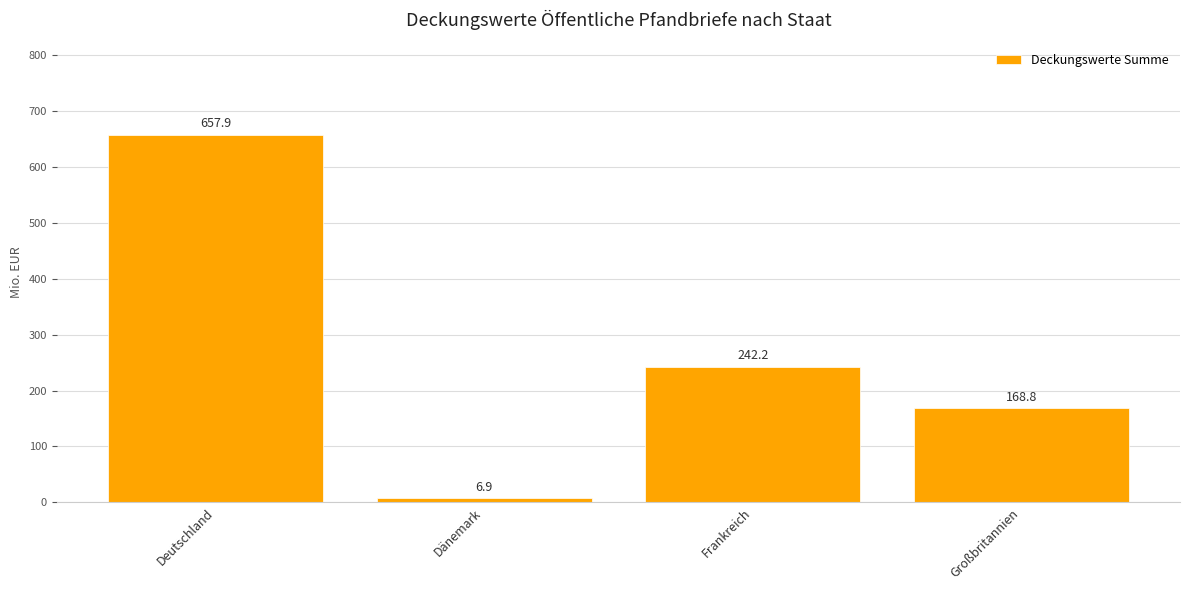

At which label is the value closest to 332?

Frankreich